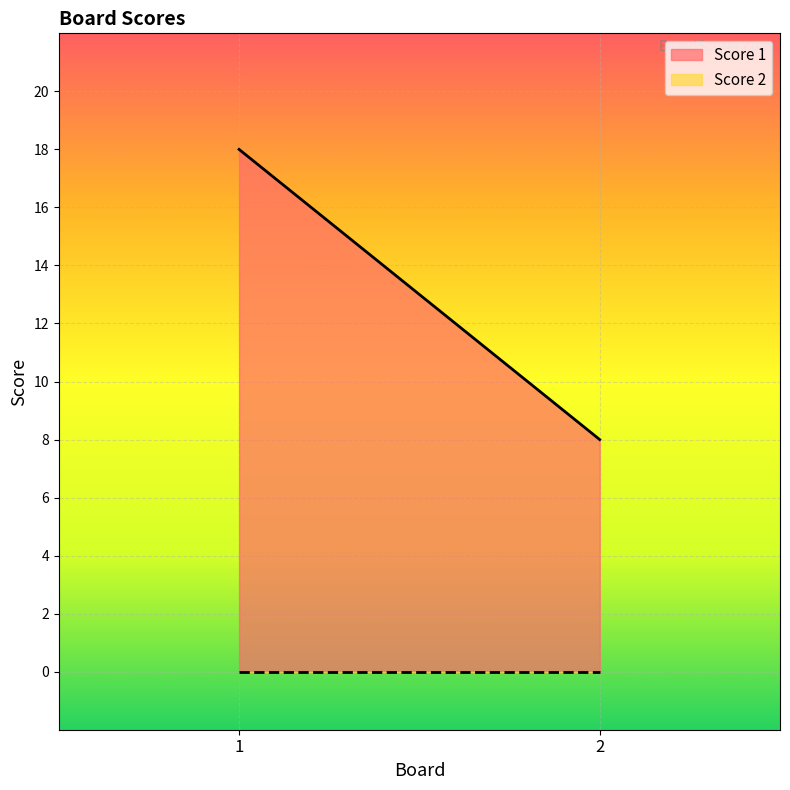

What are all the series names shown in the legend?

Score 1, Score 2